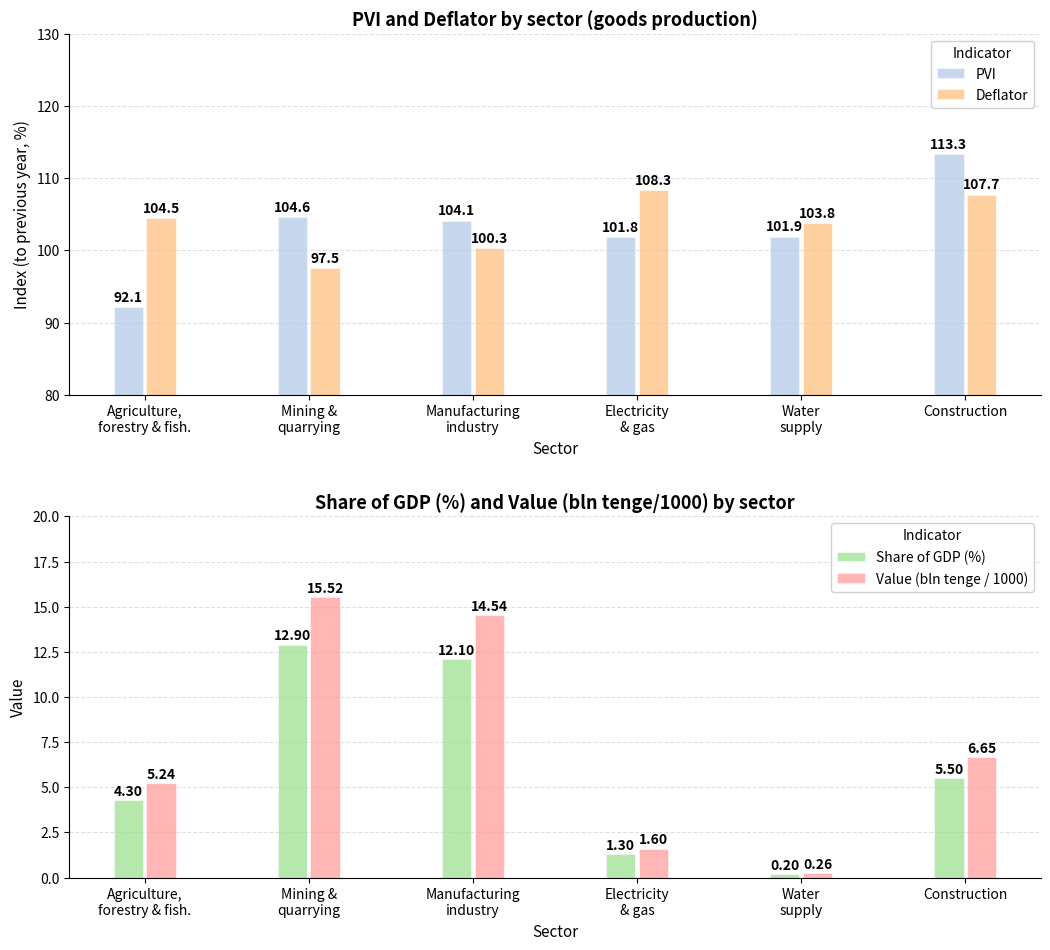

Read the PVI value at Mining &
quarrying.

104.6